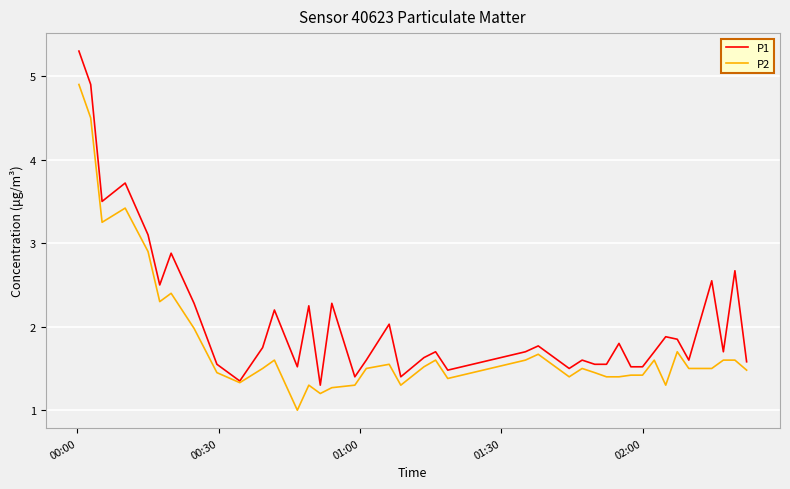

What is the minimum value shown in the chart?

1.0